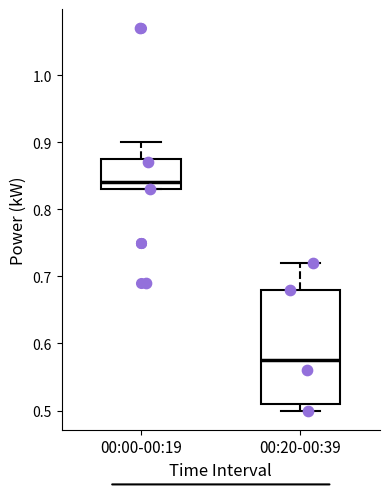

Comparing the boxes themselves (not the whiskers), which one is the tallest?

00:20-00:39